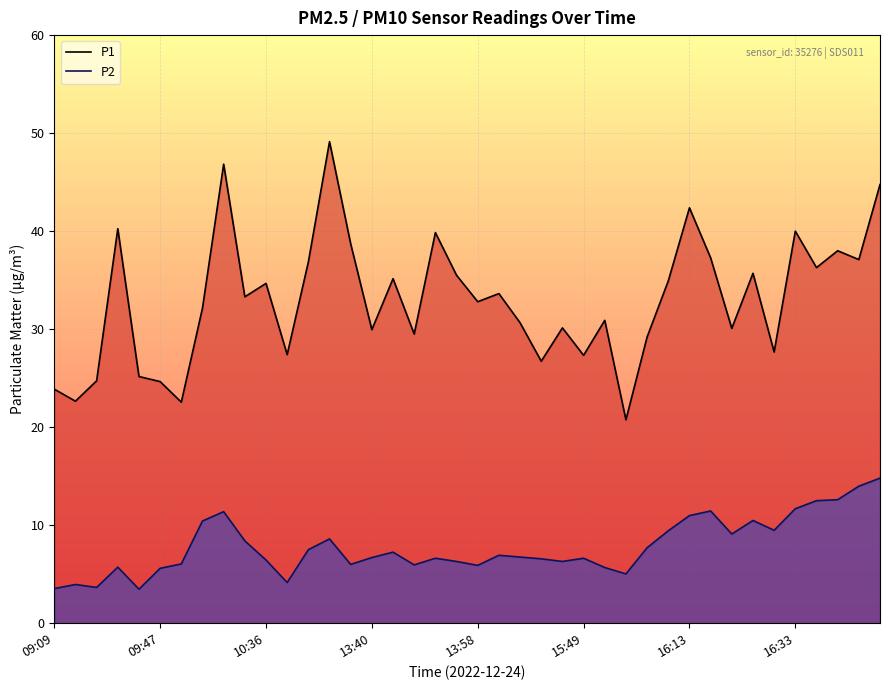

True or false: P2 and P1 intersect in this chart.

False